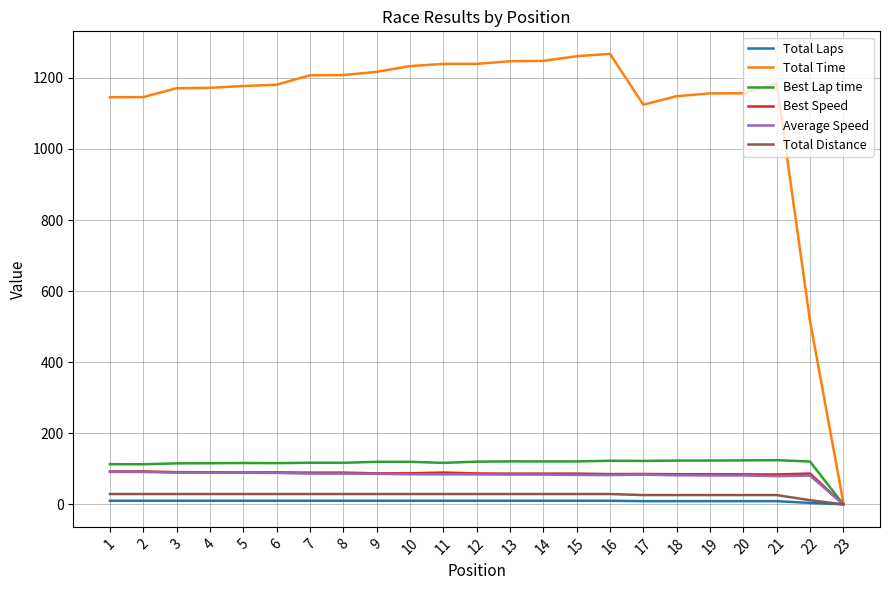

Which series has the largest range (max minus min)?

Total Time